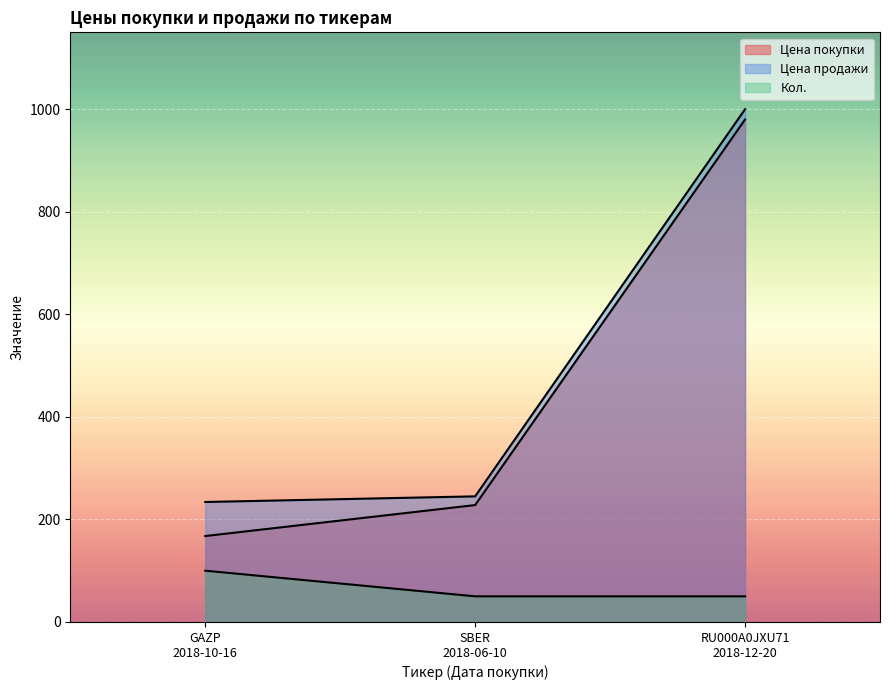

Reading left to right, what are all the values shown in this chart?

Цена покупки: GAZP
2018-10-16=167.6	SBER
2018-06-10=228.0	RU000A0JXU71
2018-12-20=980.0
Цена продажи: GAZP
2018-10-16=234.0	SBER
2018-06-10=245.0	RU000A0JXU71
2018-12-20=1000.0
Кол.: GAZP
2018-10-16=100.0	SBER
2018-06-10=50.0	RU000A0JXU71
2018-12-20=50.0